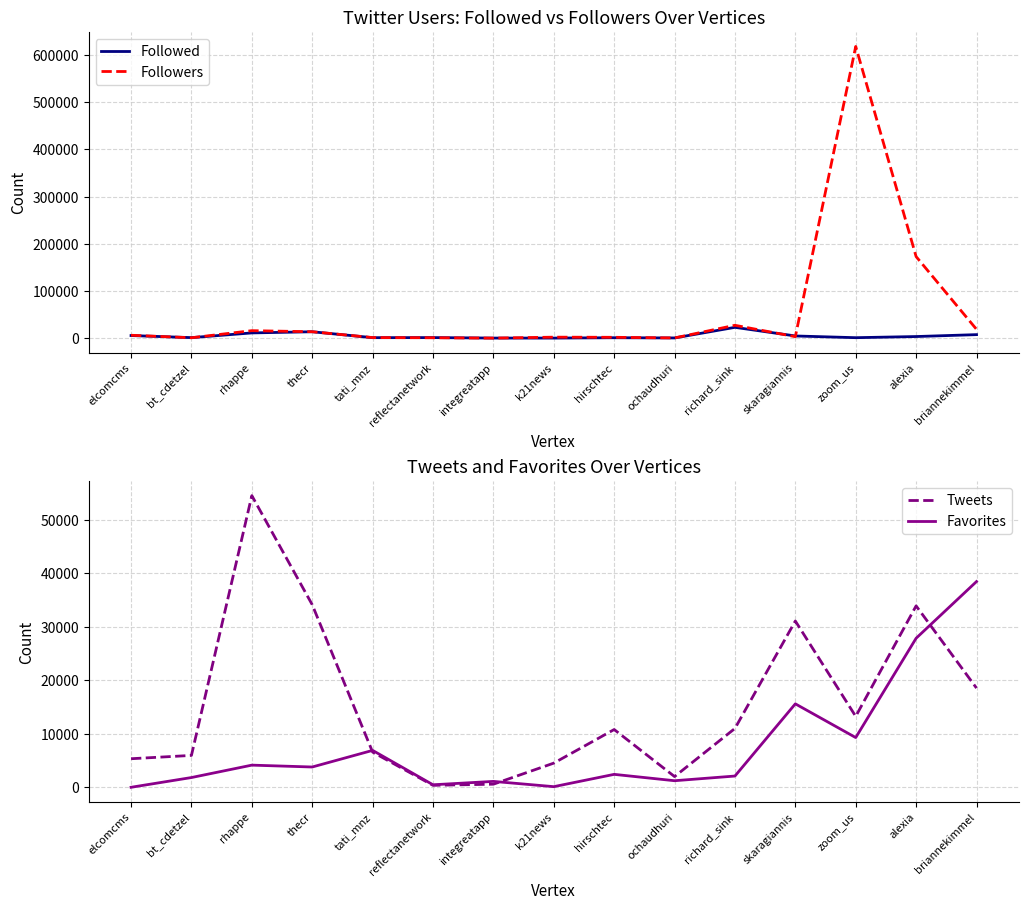

True or false: Followed has more than 2 interior local peaks.

True